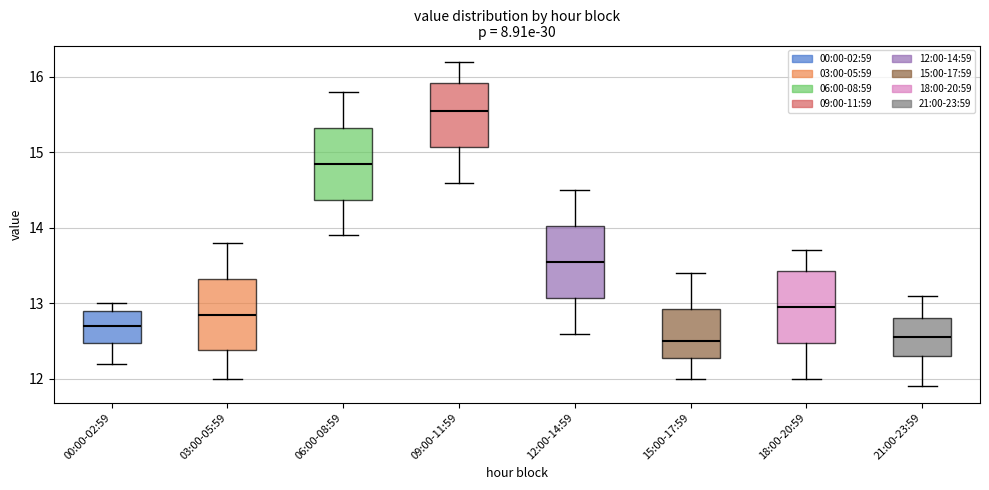

Reading left to right, transcribe this box plot: for each box, give where its median line is, the range the box spans, and where its two whiskers end, as read against the y-axis. The values are not printed on the chart, so give them approximately, as read against the axis.

00:00-02:59: median 12.7, box 12.5 to 12.9, whiskers 12.2 to 13.0
03:00-05:59: median 12.9, box 12.4 to 13.3, whiskers 12.0 to 13.8
06:00-08:59: median 14.9, box 14.4 to 15.3, whiskers 13.9 to 15.8
09:00-11:59: median 15.6, box 15.1 to 15.9, whiskers 14.6 to 16.2
12:00-14:59: median 13.6, box 13.1 to 14.0, whiskers 12.6 to 14.5
15:00-17:59: median 12.5, box 12.3 to 12.9, whiskers 12.0 to 13.4
18:00-20:59: median 13.0, box 12.5 to 13.4, whiskers 12.0 to 13.7
21:00-23:59: median 12.6, box 12.3 to 12.8, whiskers 11.9 to 13.1